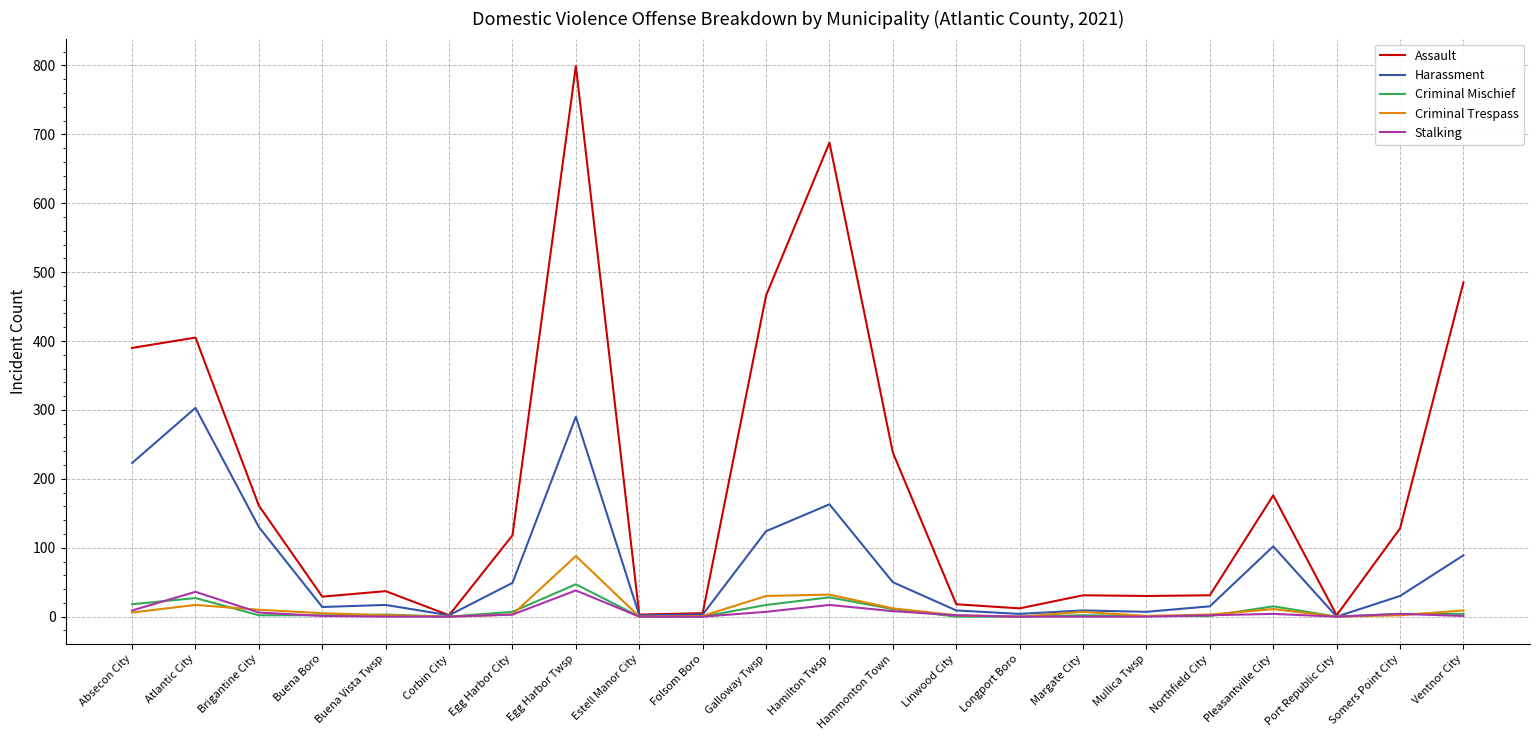

Is this an area chart (filled region under the line)?

No